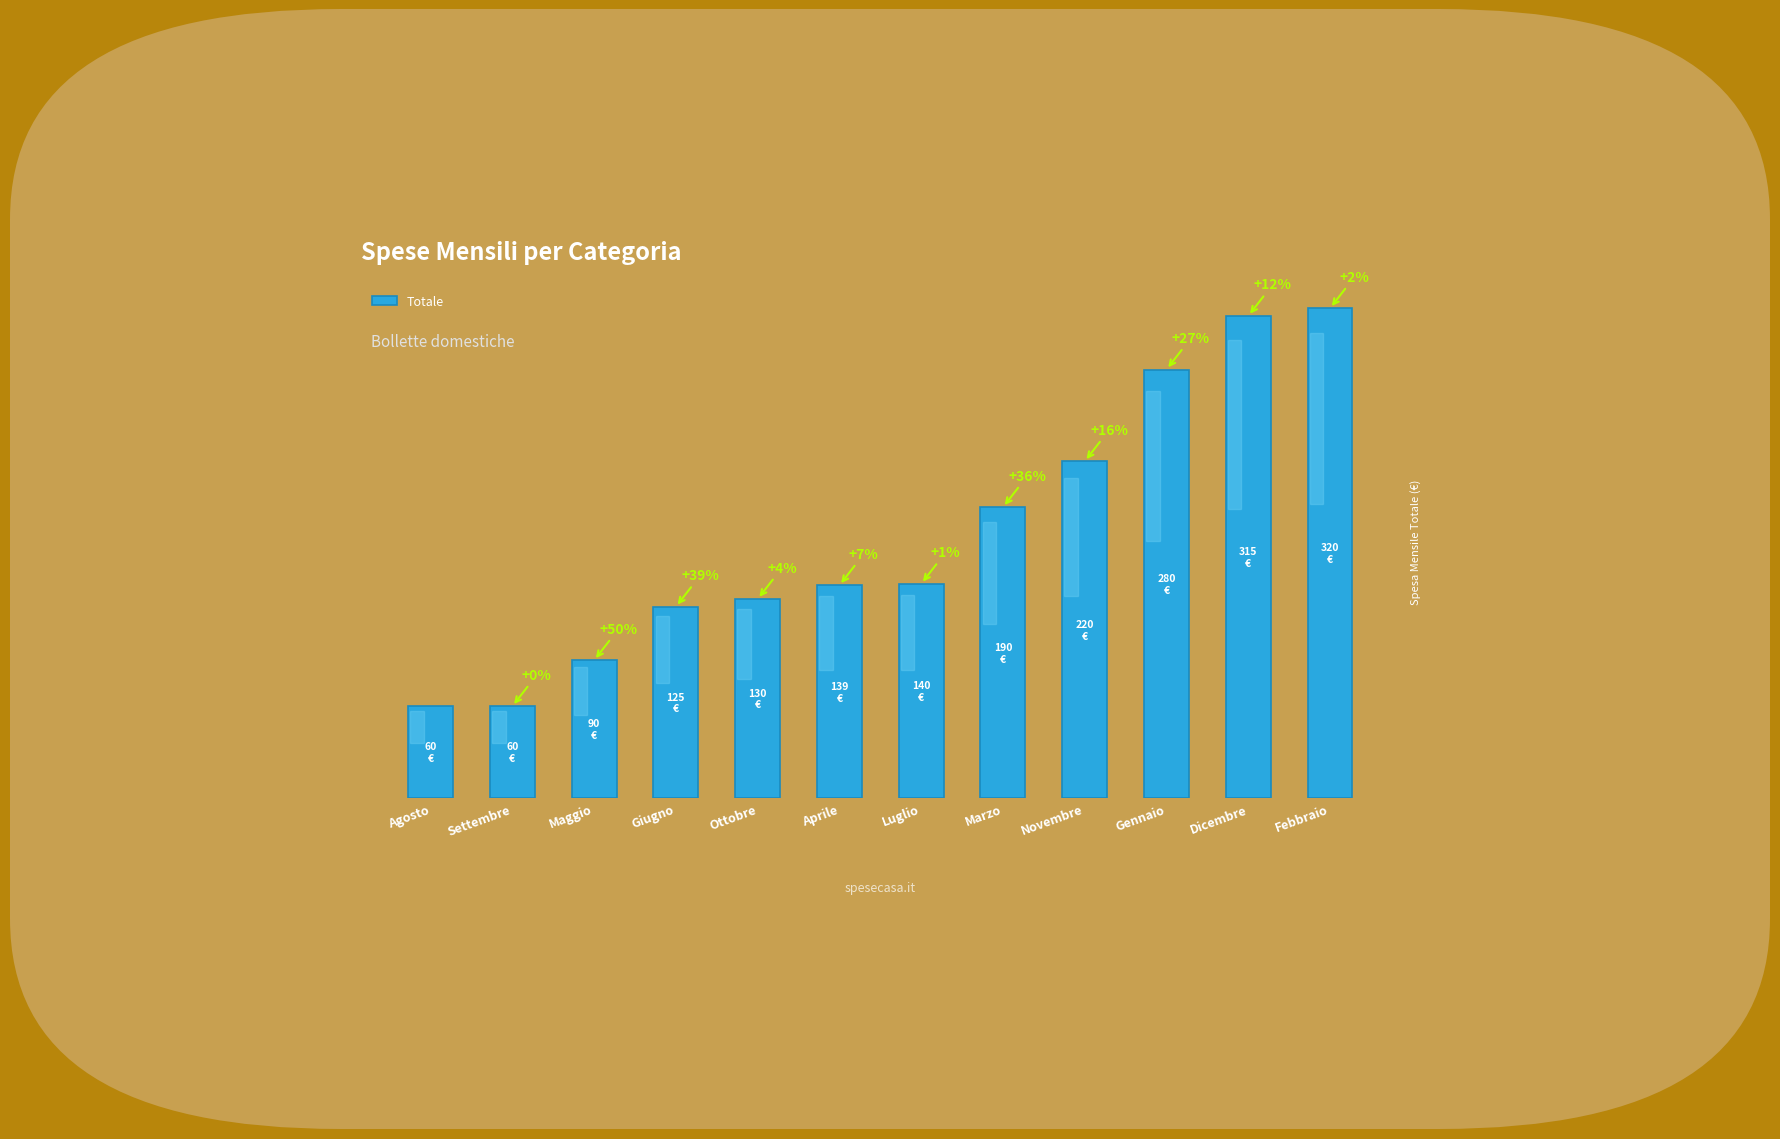

What is the label of the 4th bar from the left?

Giugno